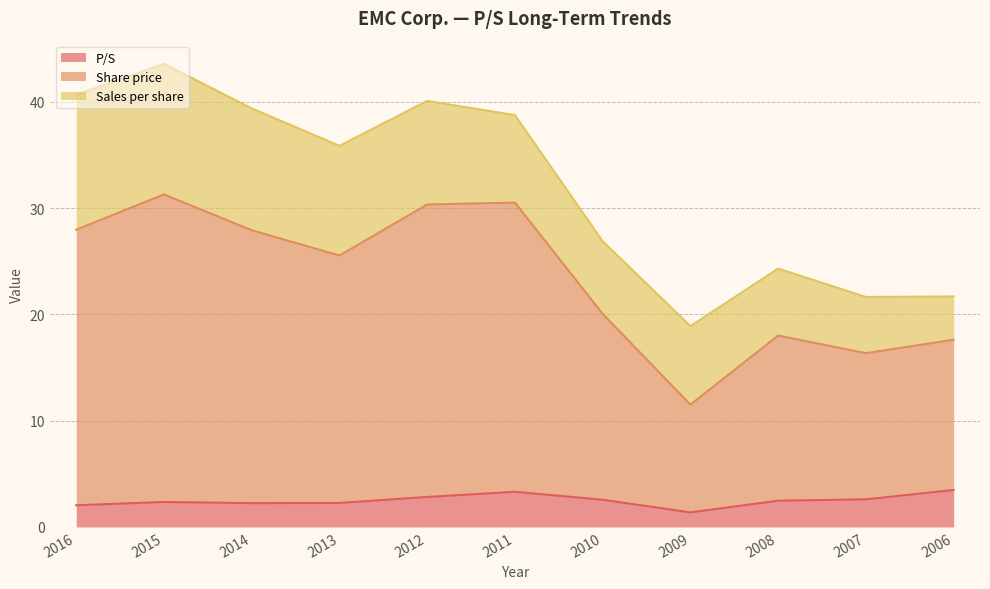

What are all the series names shown in the legend?

P/S, Share price, Sales per share